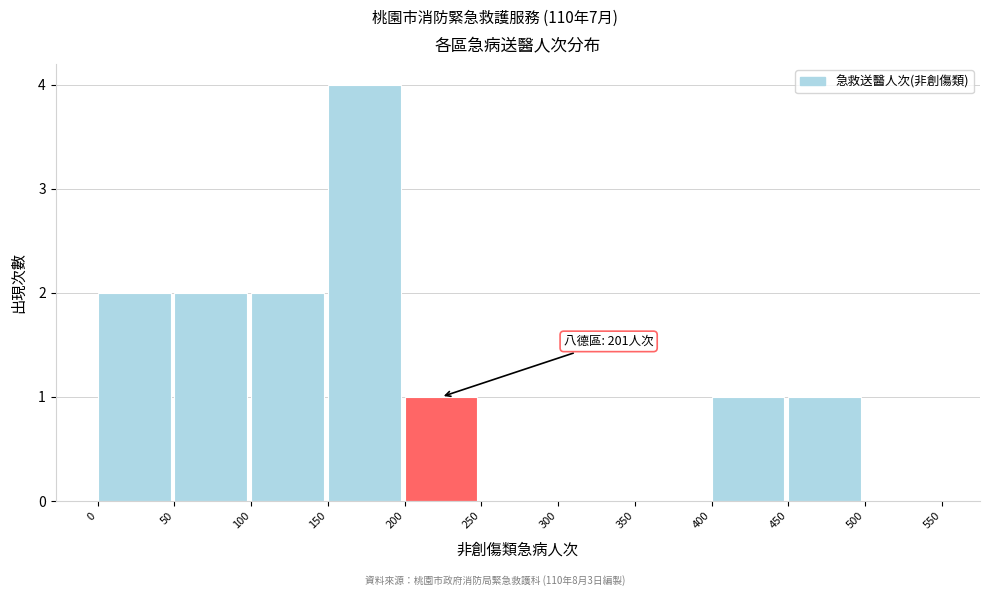

Which range on the x-axis has the tallest bar?

150 to 200